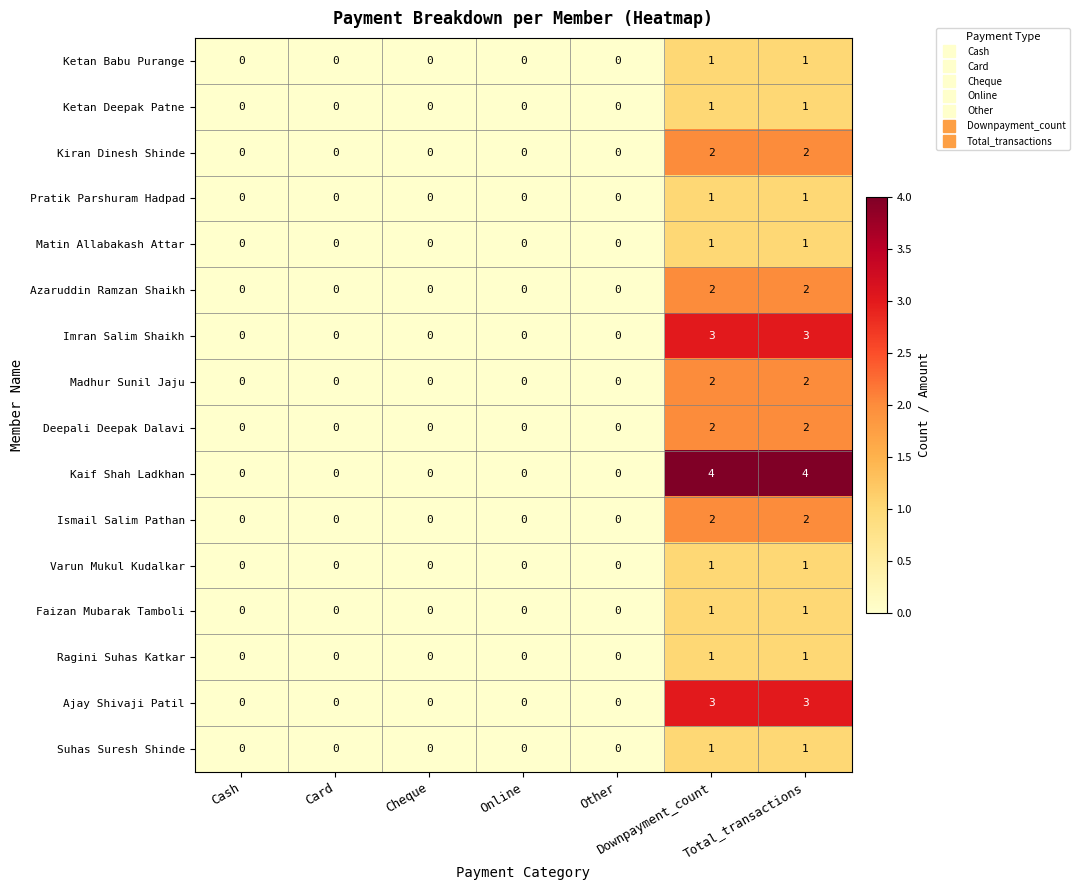

True or false: Kiran Dinesh Shinde has a value of -1 at Other.

False